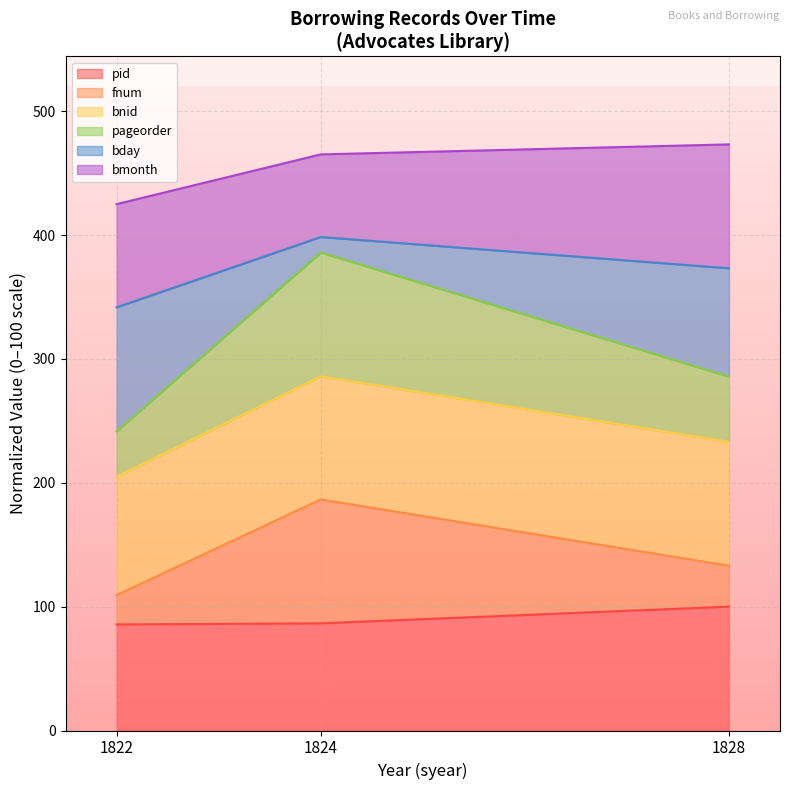

What is the total value across all series at 1828?

473.2